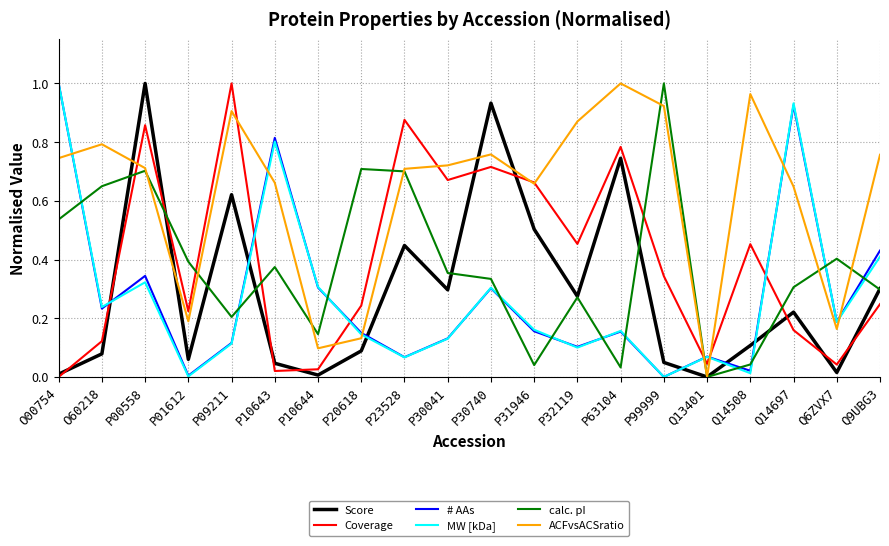

After their last crossing, which series has the higher values: Coverage or MW [kDa]?

MW [kDa]